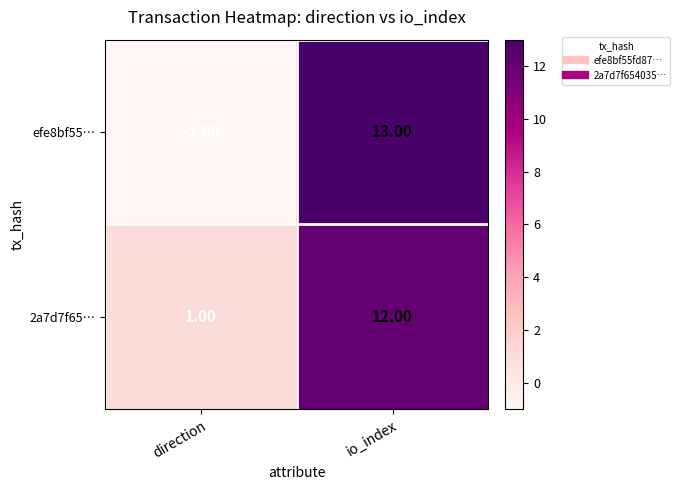

Which series has the largest range (max minus min)?

efe8bf55…